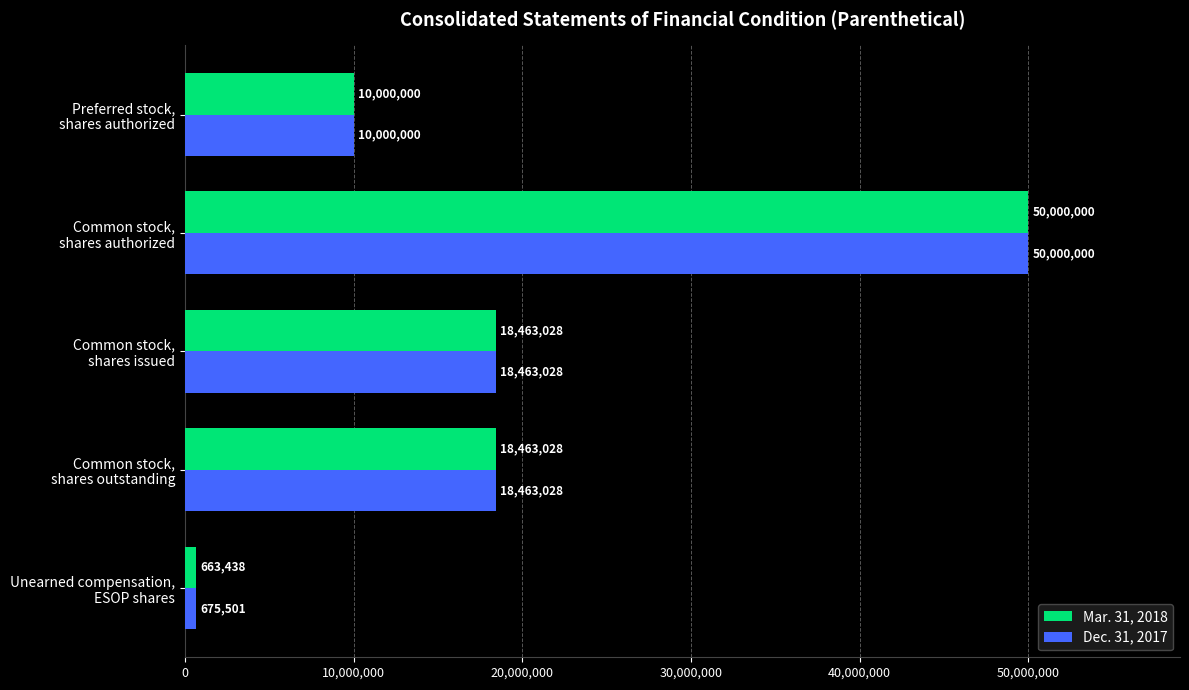

What is the sum of all Mar. 31, 2018 values?

97589494